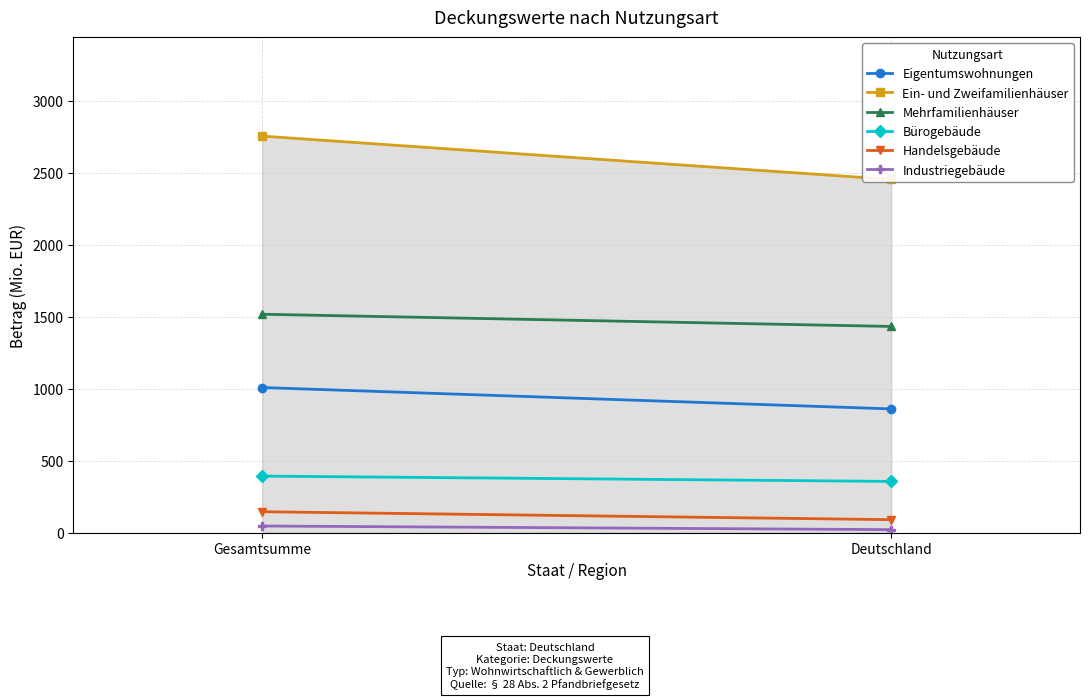

Does the chart have visible grid lines?

Yes